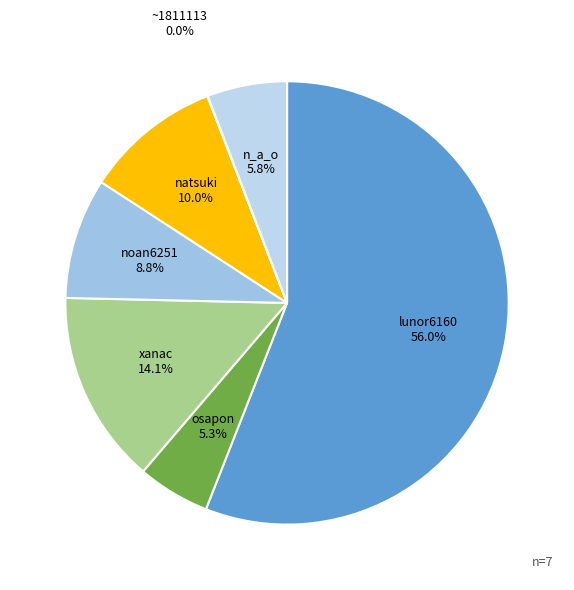

Is it true that n_a_o is 18% of the pie?

False